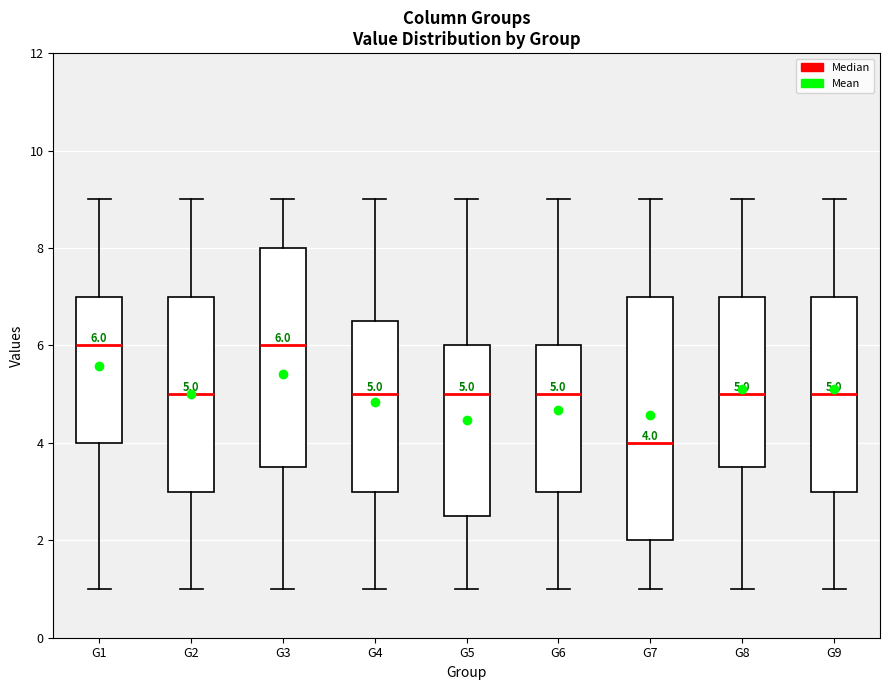

Comparing the boxes themselves (not the whiskers), which one is the tallest?

G7